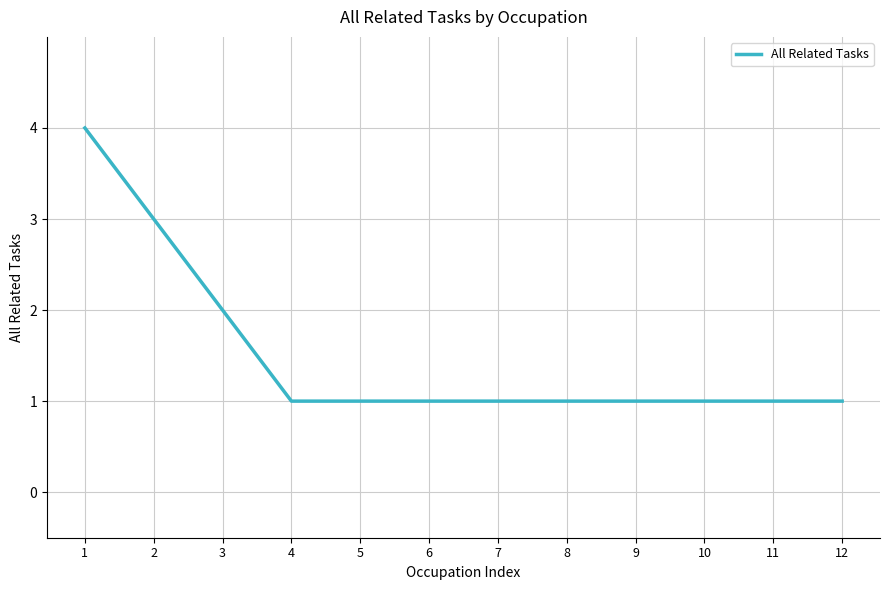

What is the change in value from 1 to 4?

-3